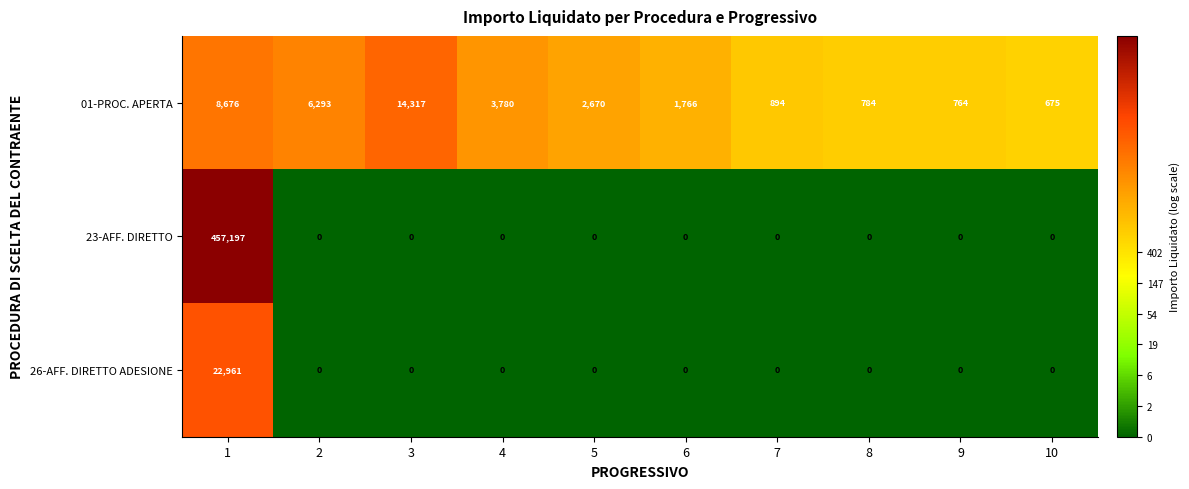

At which category is the sum across all series the highest?

1